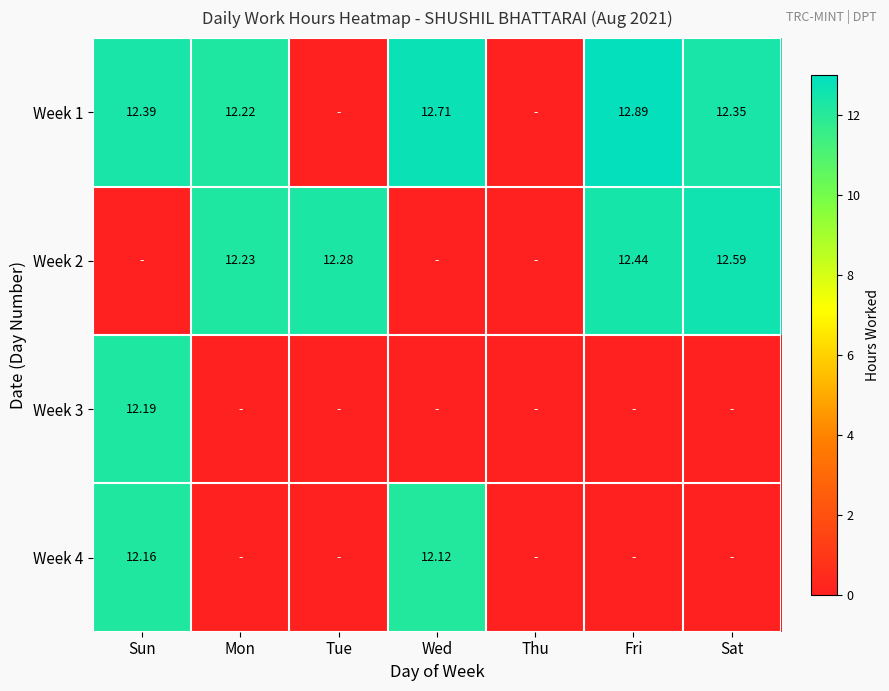

Rank the categories by Week 1 value from lowest to highest.

Tue, Thu, Mon, Sat, Sun, Wed, Fri